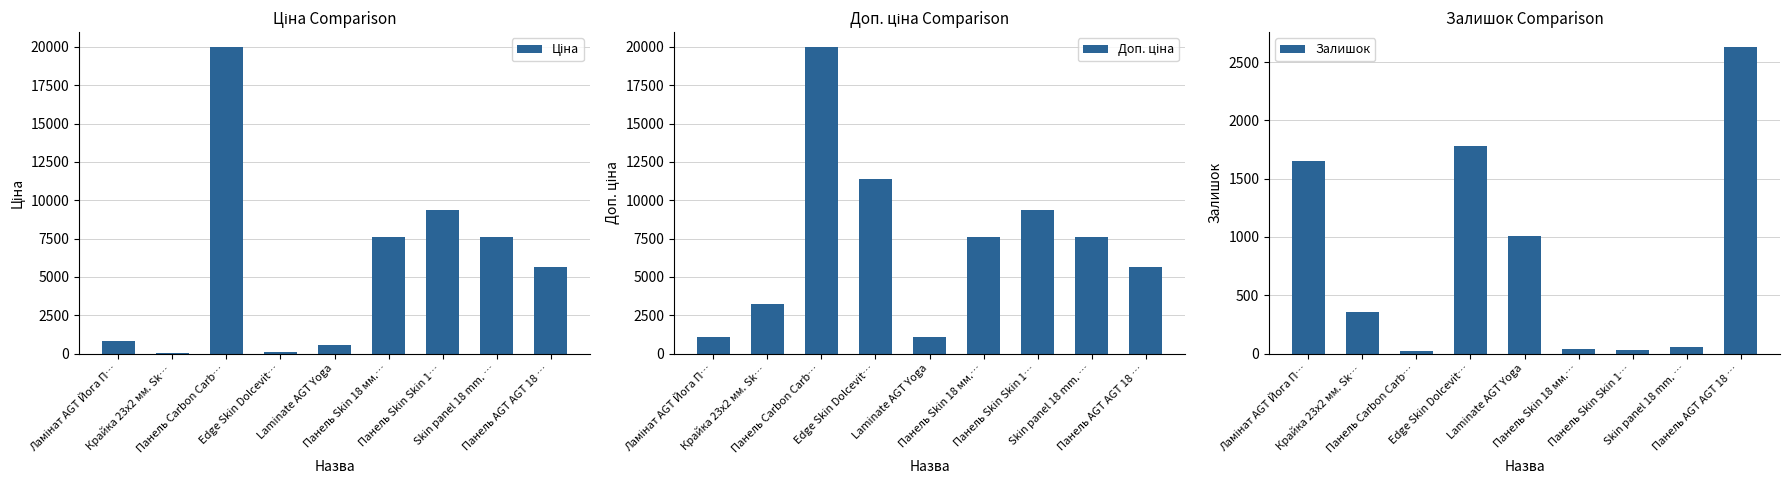

What is the total value across all series at Панель Carbon Carb…?

39948.3